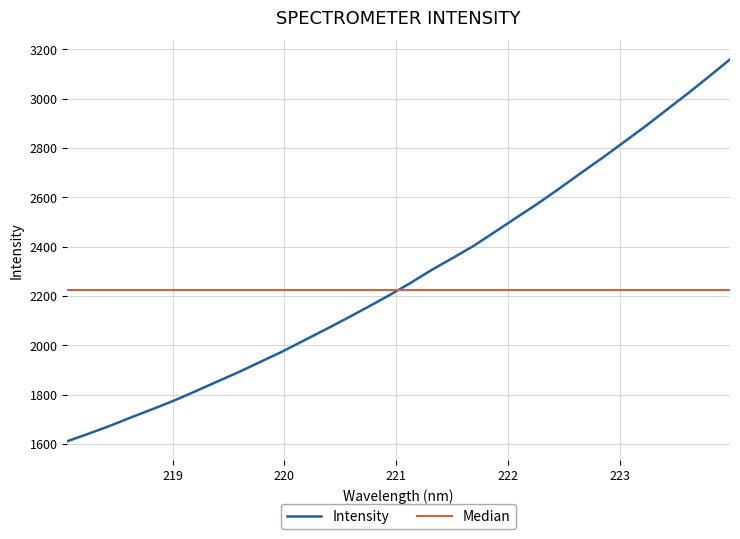

What is the smallest value displayed?

1610.7